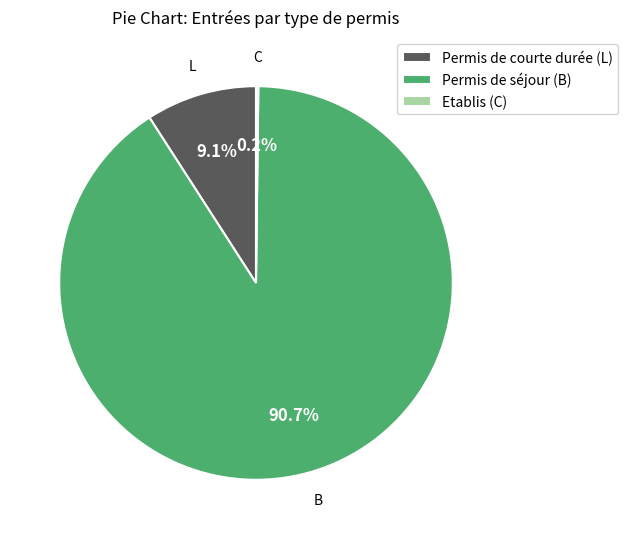

Approximately how many times larger is the value at Permis de séjour (B) compared to Permis de courte durée (L)?

10.0